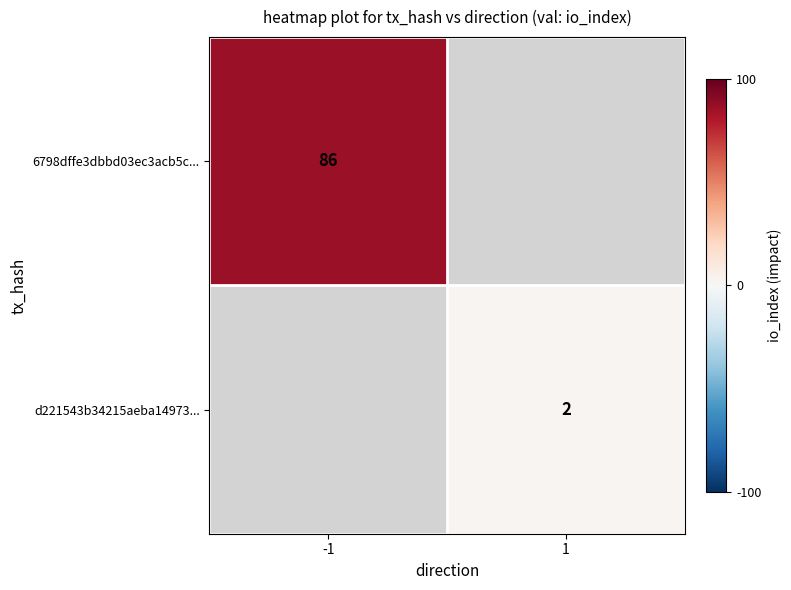

True or false: d221543b34215aeba14973... has a value of 2 at 1.

True